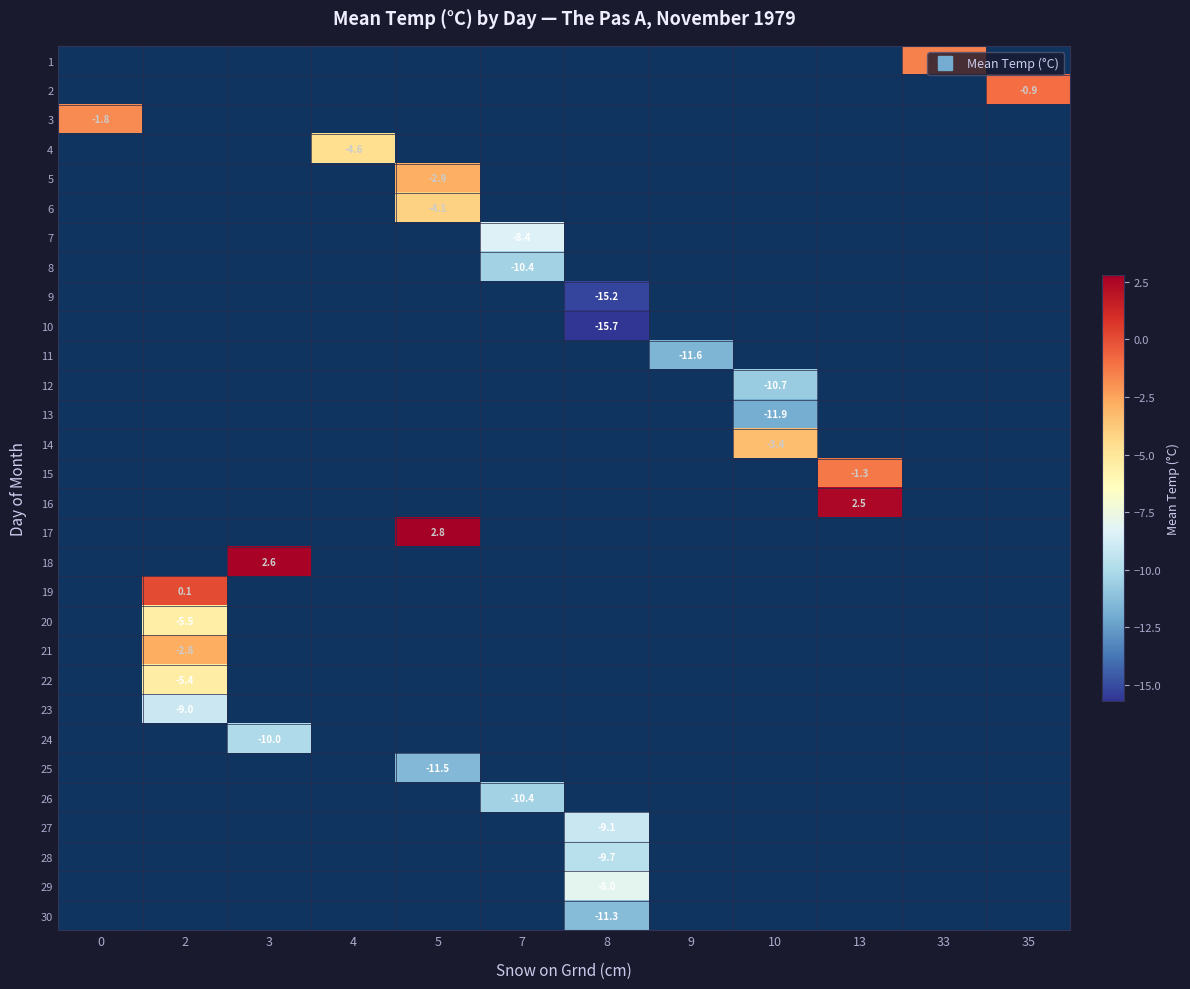

Count the number of categories in the chart.

12